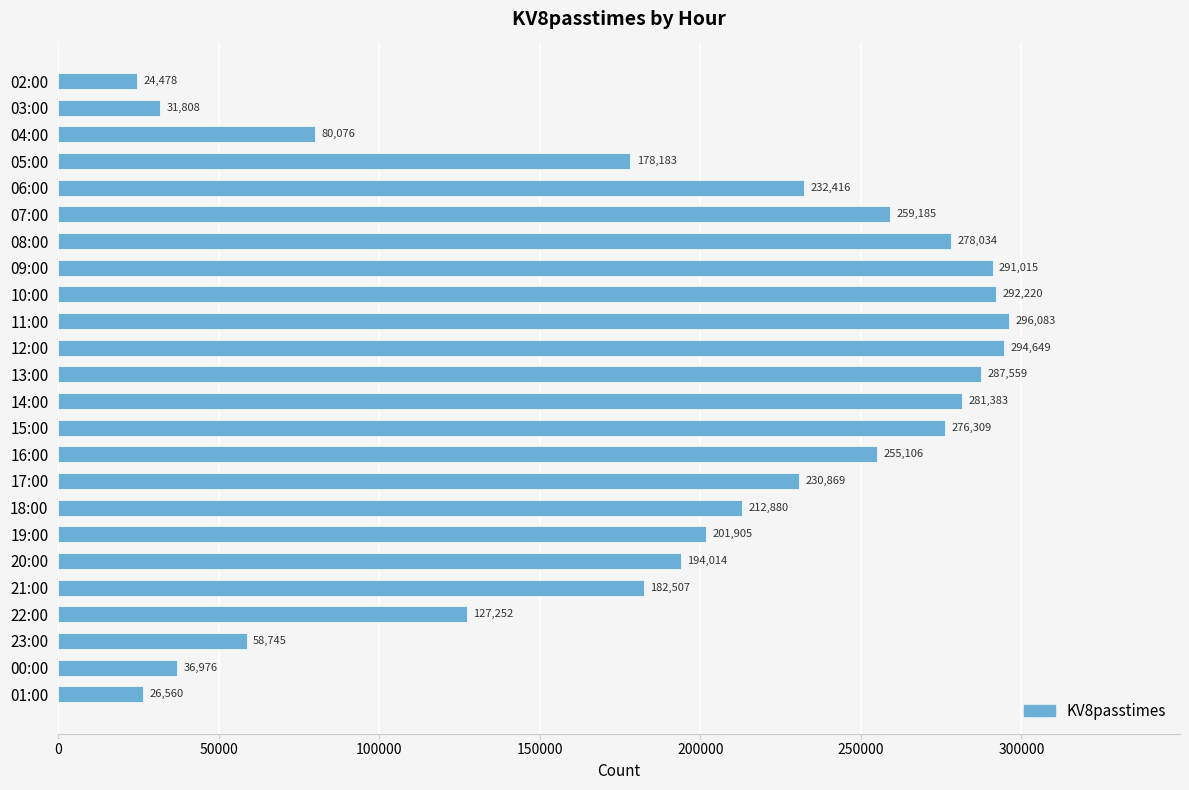

Is it true that the value at 03:00 is 19001?

False